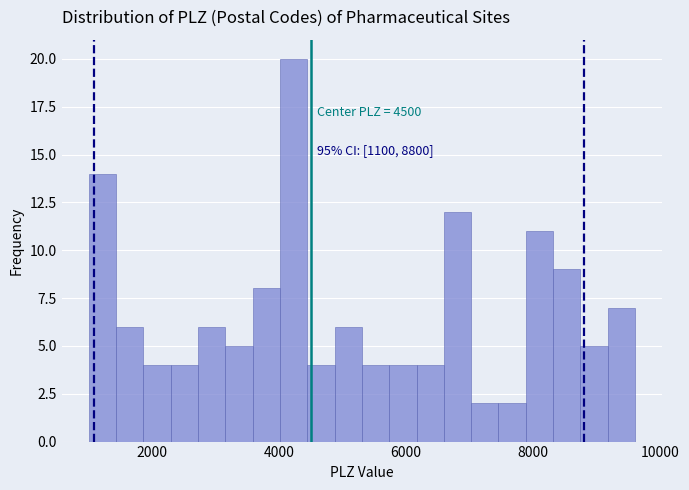

Read against the x-axis, roughly where is the centre of the tallest bar?

4200